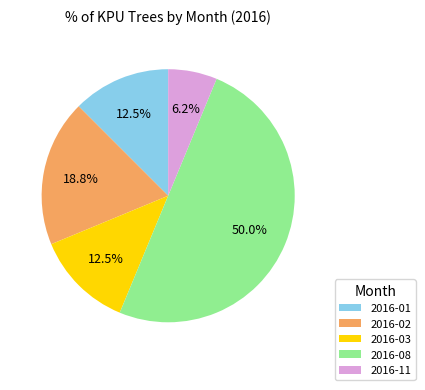

To the nearest percent, what portion does 2016-02 represent?

19%